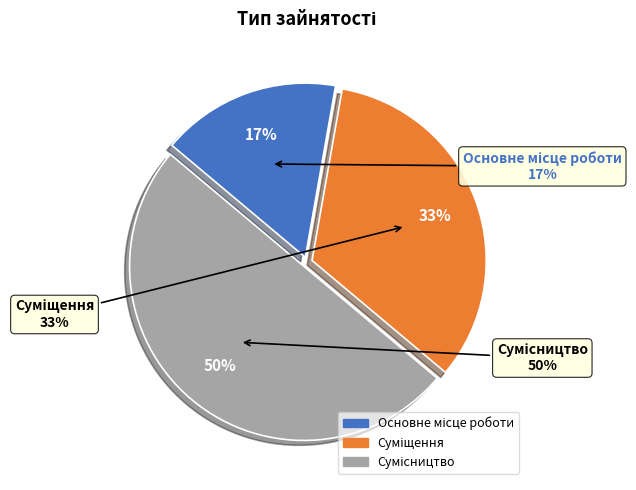

To the nearest percent, what portion does Основне місце роботи represent?

17%